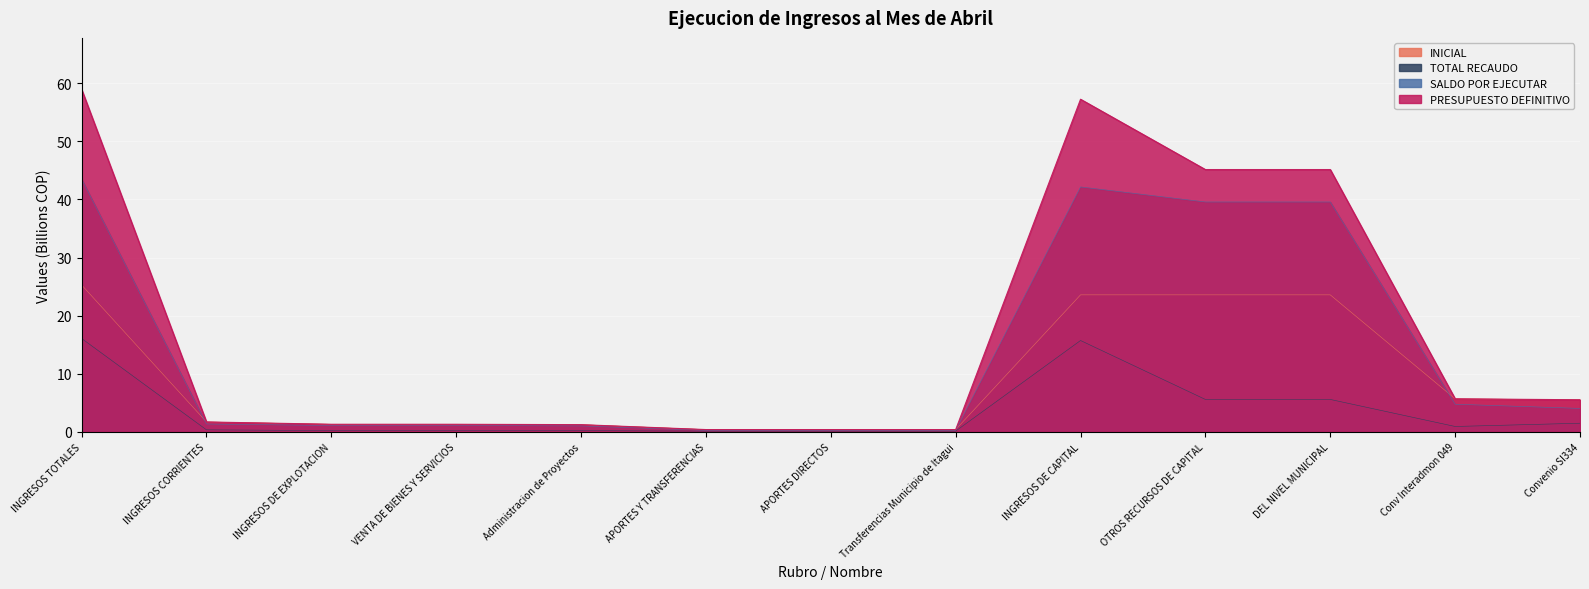

Reading left to right, extract all data points from this chart.

INICIAL: 25.3	1.7	1.3	1.3	1.2	0.4	0.4	0.4	23.6	23.6	23.6	5.7	5.5
TOTAL RECAUDO: 16.1	0.4	0.2	0.2	0.2	0.1	0.1	0.1	15.7	5.6	5.6	0.9	1.5
SALDO POR EJECUTAR: 43.5	1.4	1.1	1.1	1.0	0.3	0.3	0.3	42.2	39.6	39.6	4.8	4.0
PRESUPUESTO DEFINITIVO: 59.0	1.7	1.3	1.3	1.2	0.4	0.4	0.4	57.2	45.1	45.1	5.7	5.5